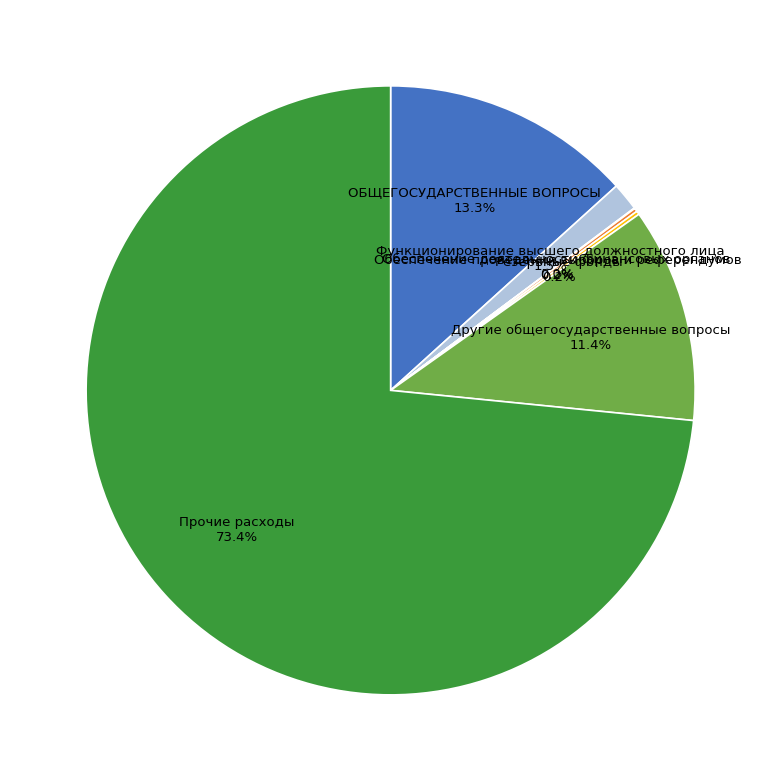

What is the total percentage of ОБЩЕГОСУДАРСТВЕННЫЕ ВОПРОСЫ 13.3% and Прочие расходы 73.4%?

86.7%